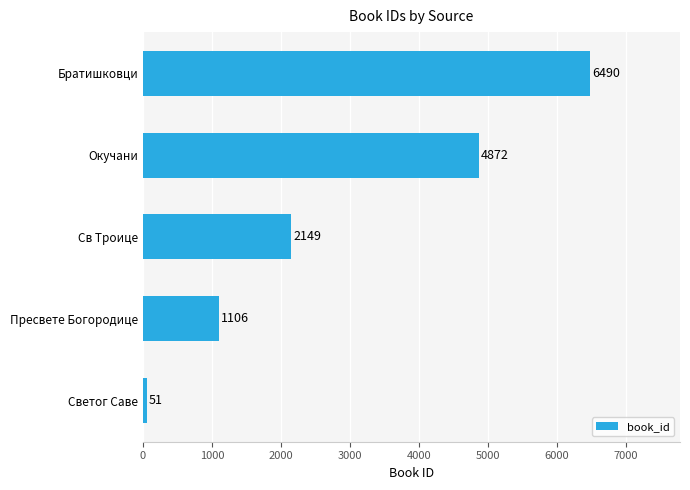

Between Пресвете Богородице and Светог Саве, which is larger?

Пресвете Богородице